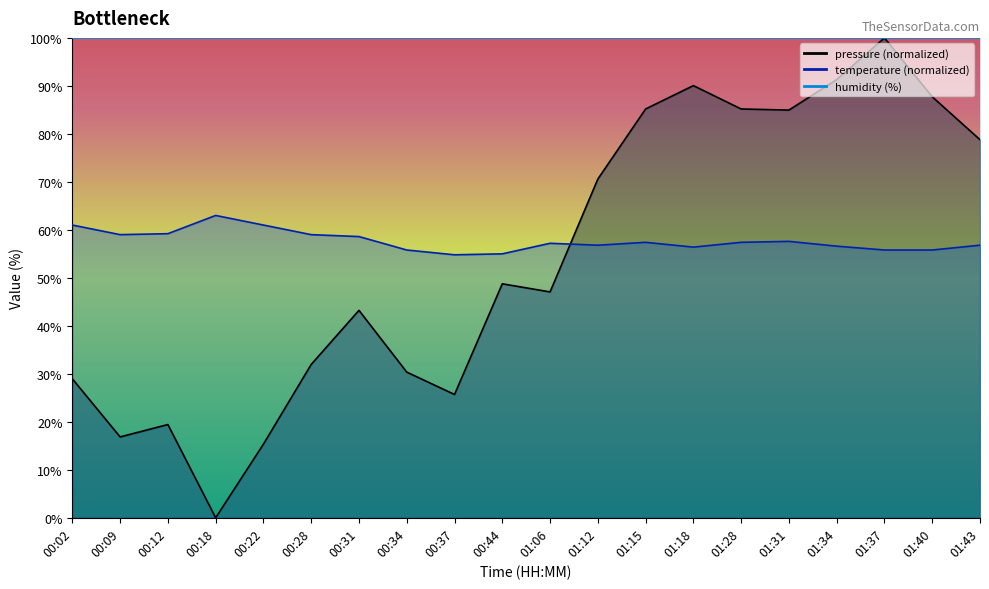

Reading right to left, transcribe all the data shown in this chart.

pressure: 78.8	87.7	100.0	91.3	85.0	85.2	90.1	85.2	70.6	47.1	48.8	25.7	30.4	43.2	32.0	15.3	0.0	19.4	16.8	29.0
temperature: 56.8	55.8	55.8	56.6	57.6	57.4	56.4	57.4	56.8	57.2	55.0	54.8	55.8	58.6	59.0	61.0	63.0	59.2	59.0	61.0